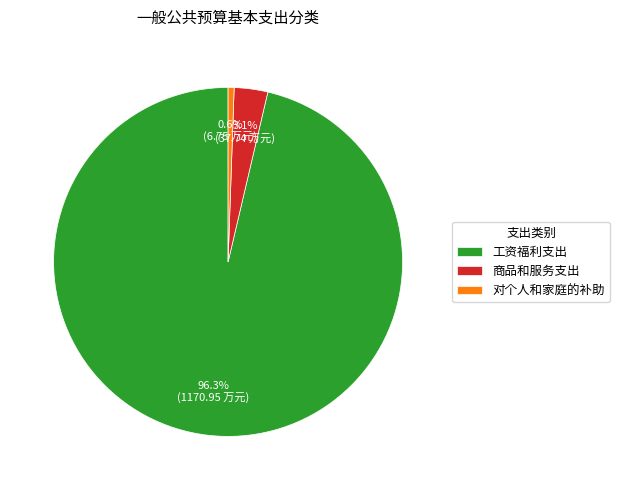

To the nearest percent, what portion does 工资福利支出 represent?

96%